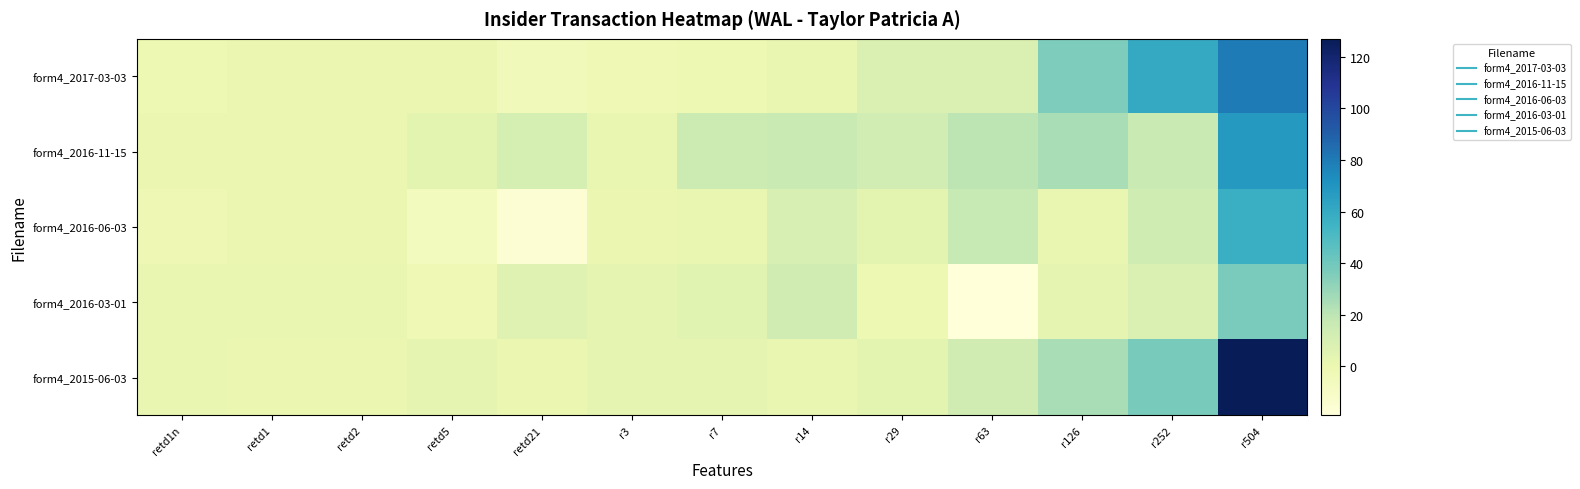

At which category is the sum across all series the highest?

r504